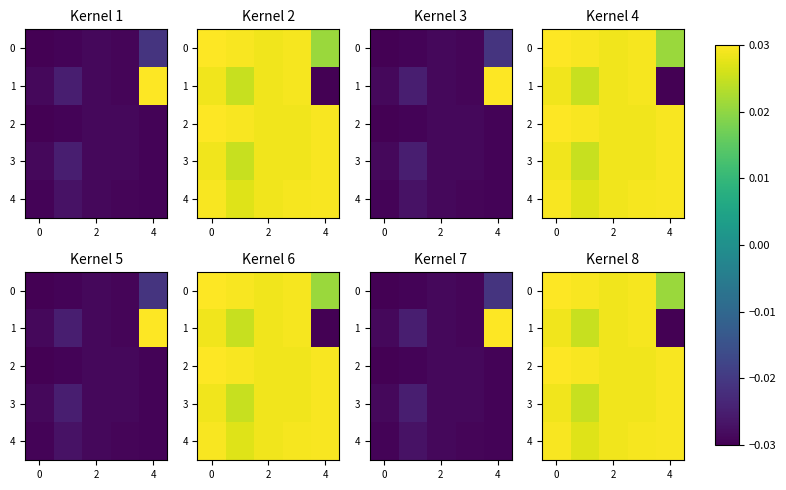

The 4 series shows 0.0 at 4. True or false?

False